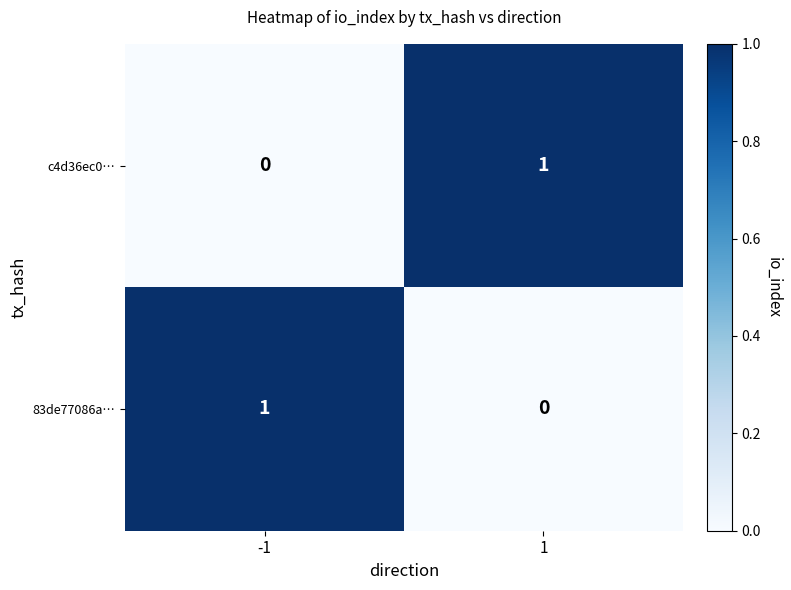

Is the value of 83de77086a… at -1 greater than the value of c4d36ec0… at -1?

Yes